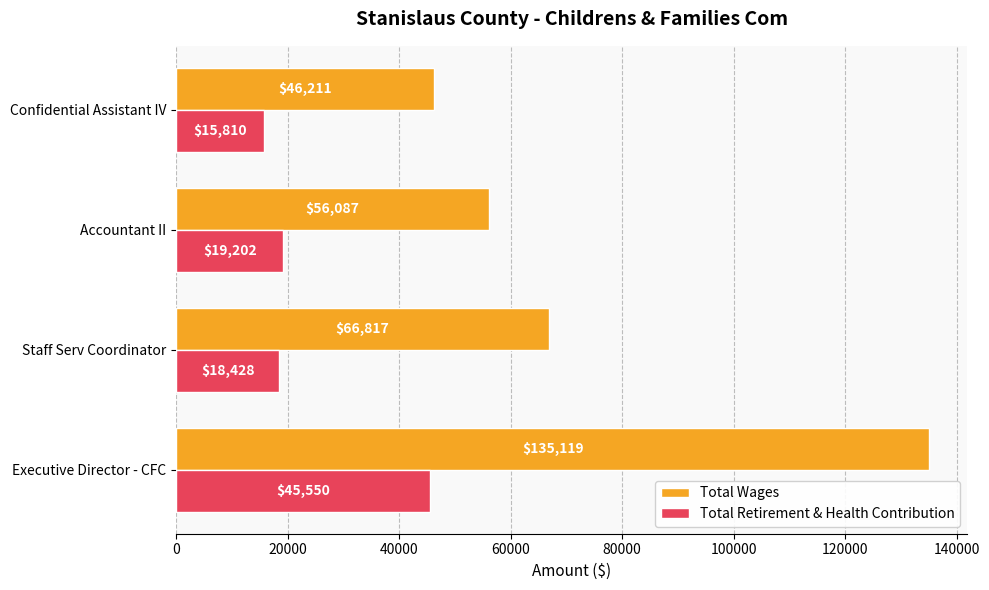

Which series has the largest range (max minus min)?

Total Wages